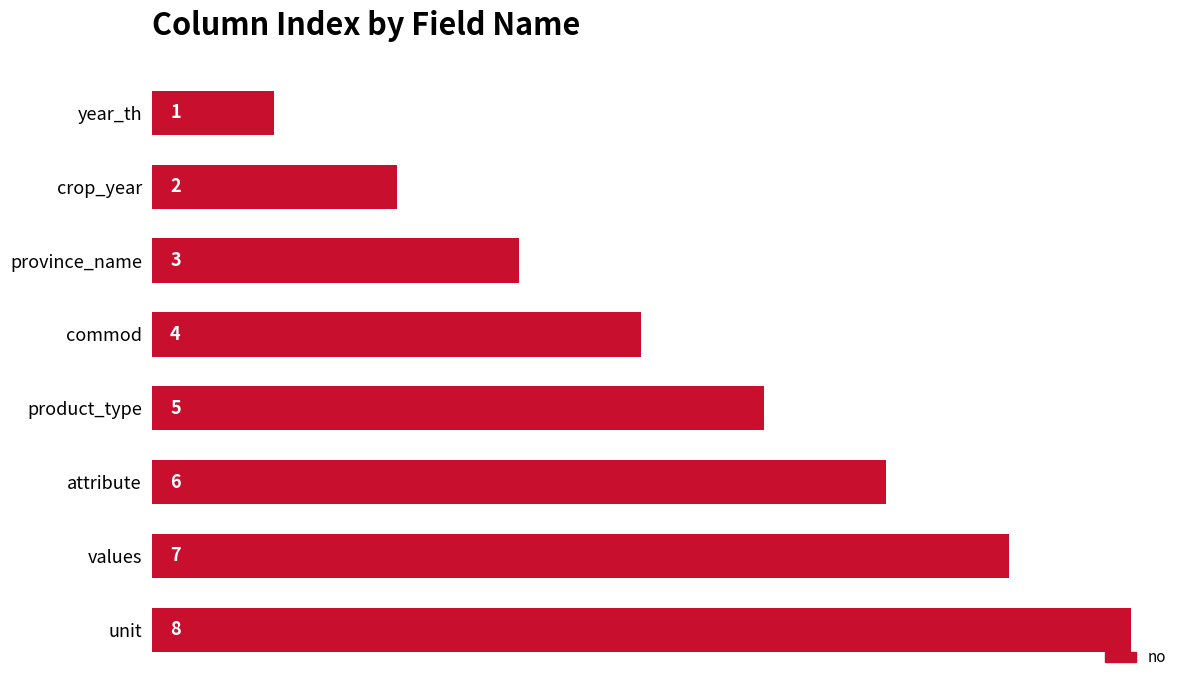

Are the bars horizontal?

Yes